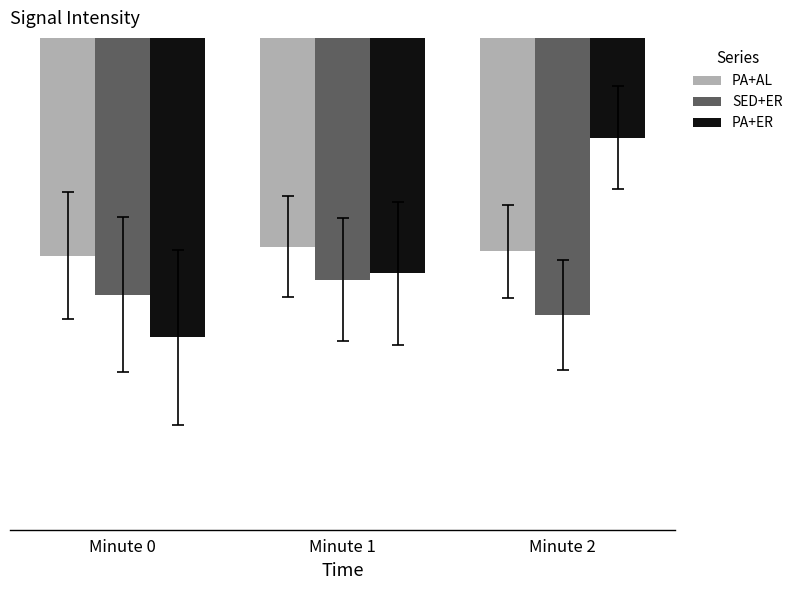

Are the bars horizontal?

No